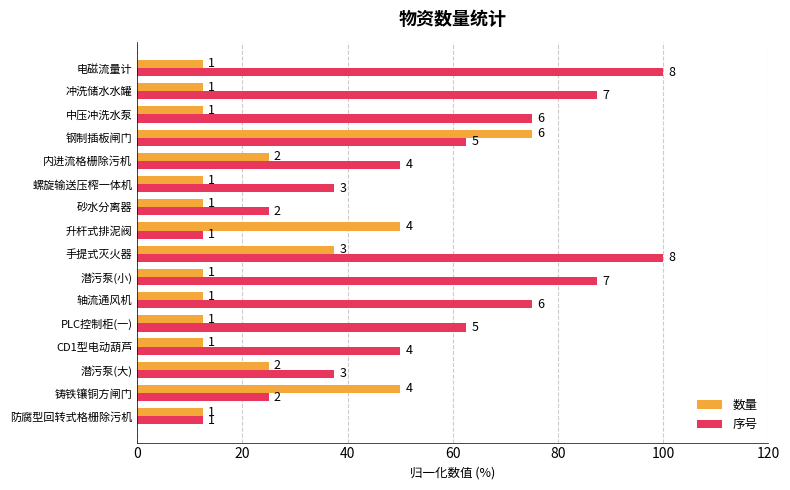

Which series has the largest total across all categories?

序号